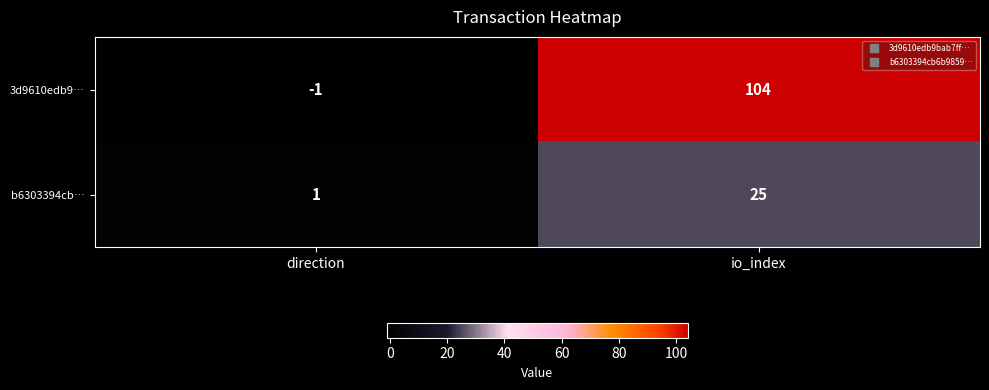

Reading left to right, transcribe all the data shown in this chart.

3d9610edb9…: -1	104
b6303394cb…: 1	25